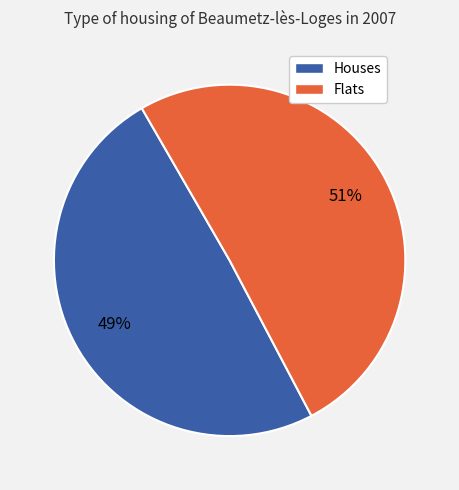

Is there a majority slice in this chart?

Yes